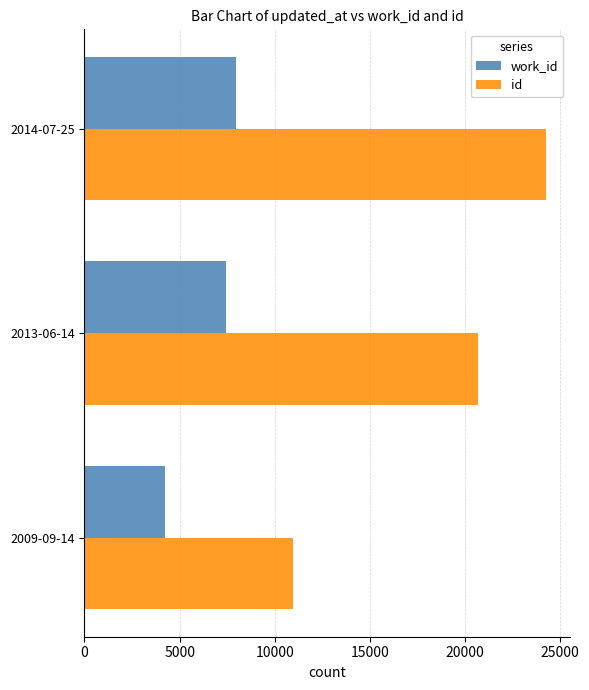

What is the sum of all id values?

55923